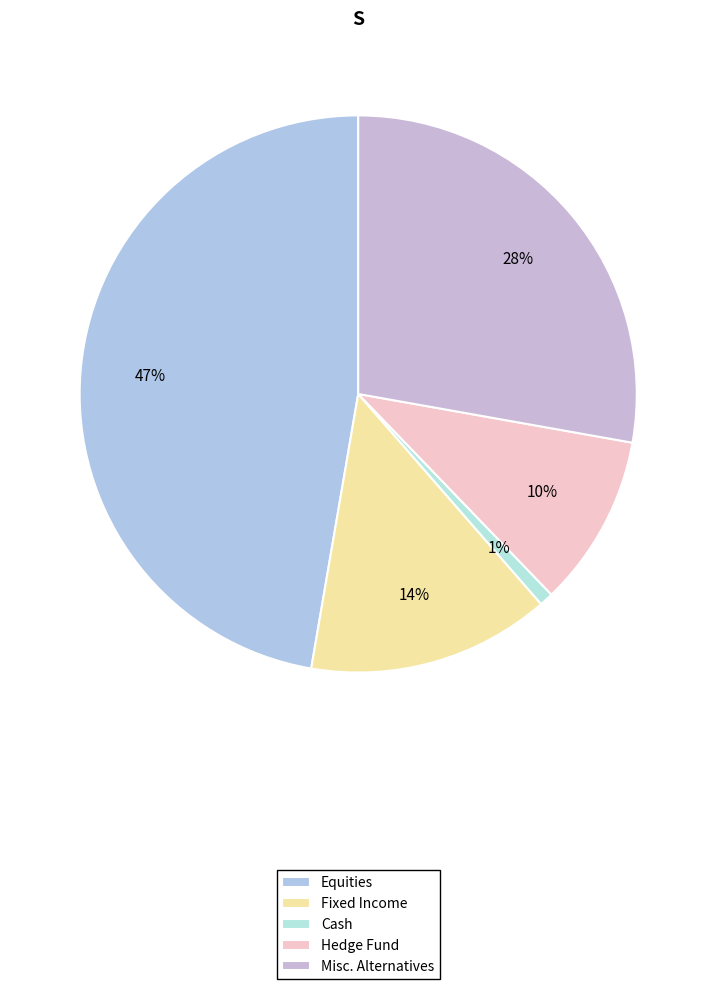

Does any single category account for the majority?

No